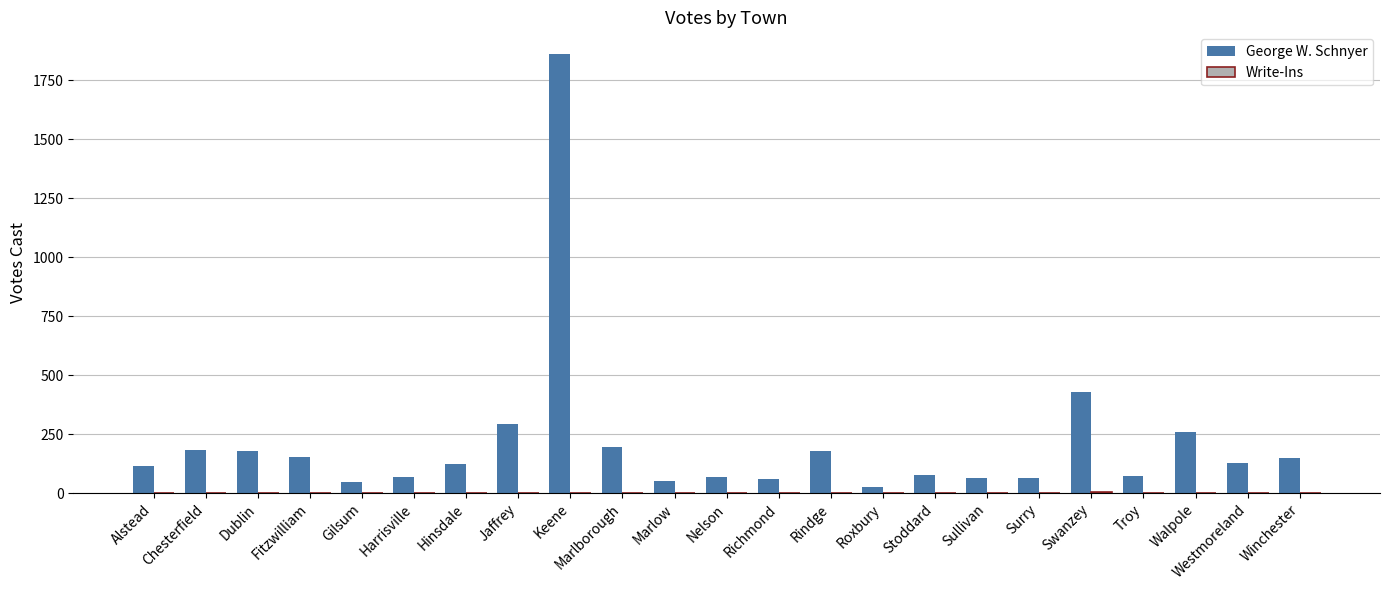

What is the spread (max minus min) of values at Jaffrey?

294